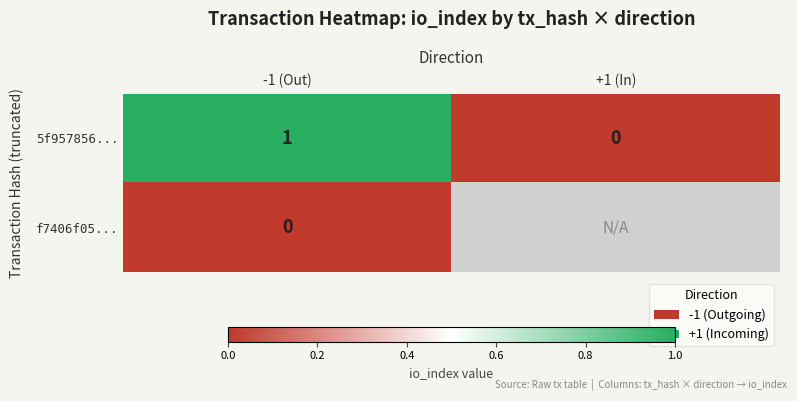

At which category is the sum across all series the highest?

-1 (Out)